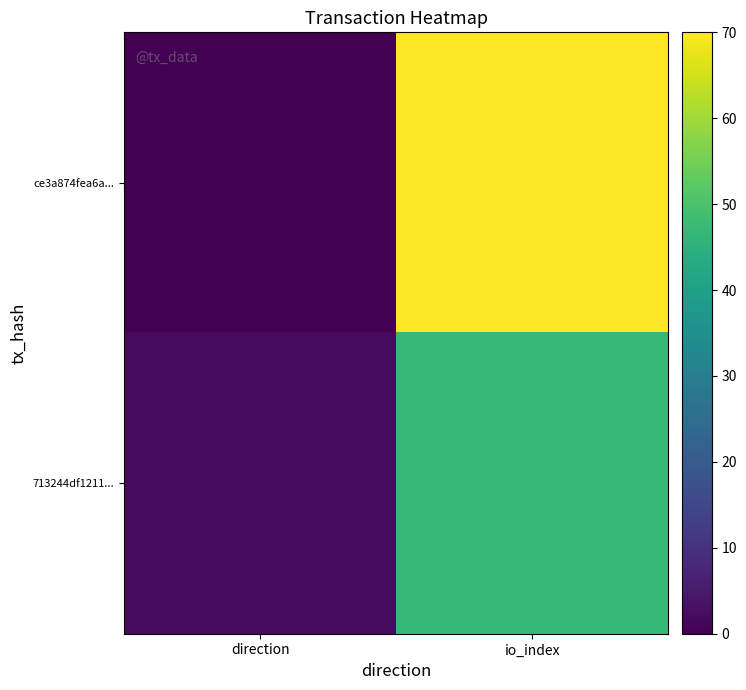

Rank the series at io_index from lowest to highest value.

713244df1211..., ce3a874fea6a...